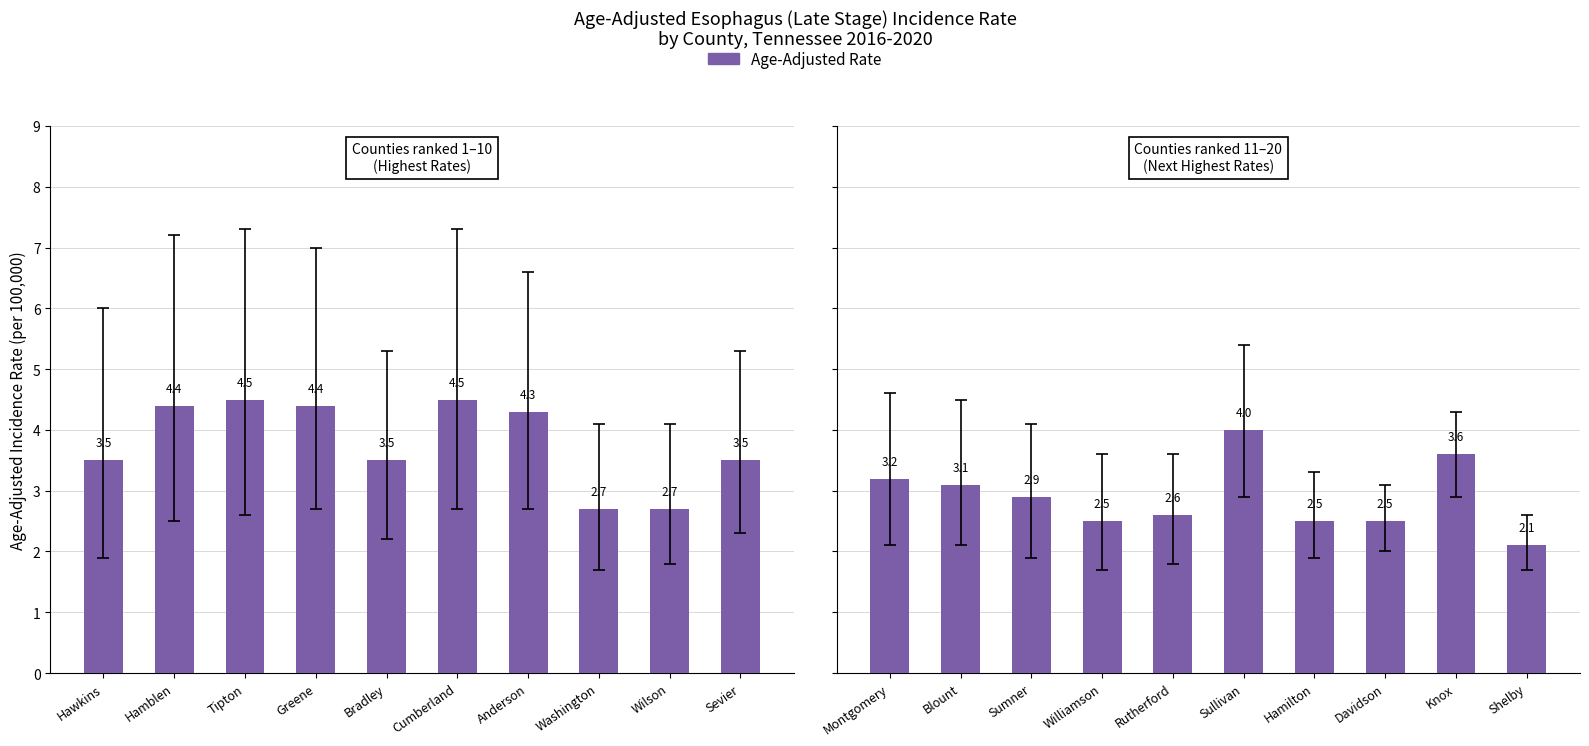

At which category does the chart reach its peak across all series?

Sullivan